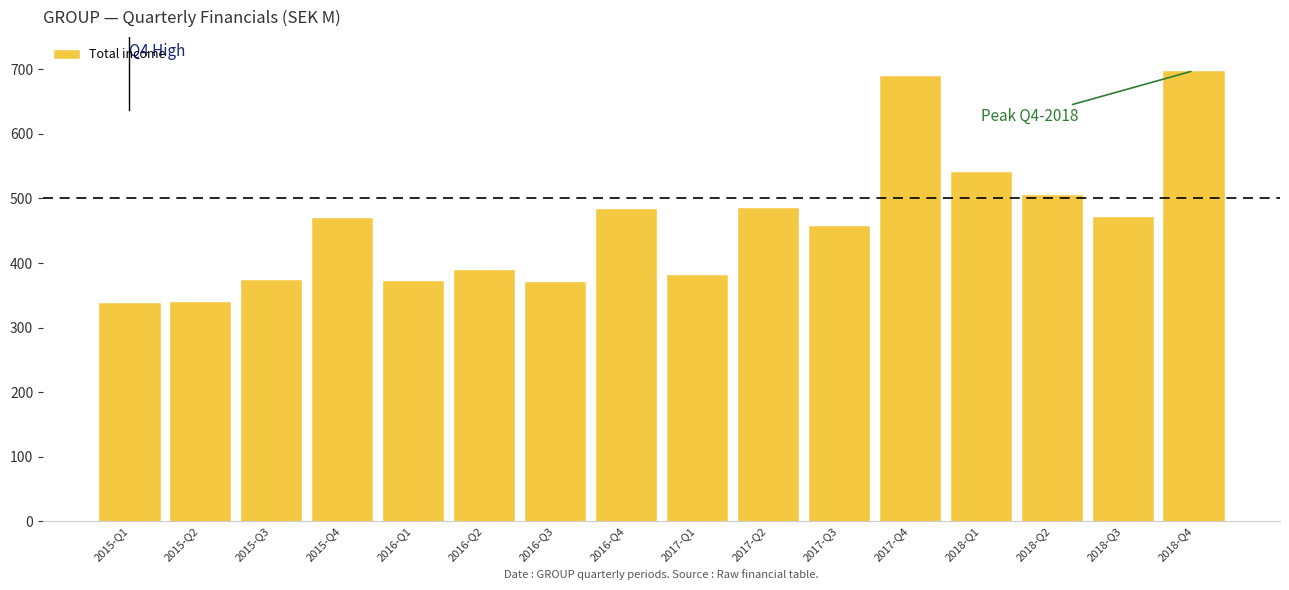

What is the difference between the maximum and minimum values?

360